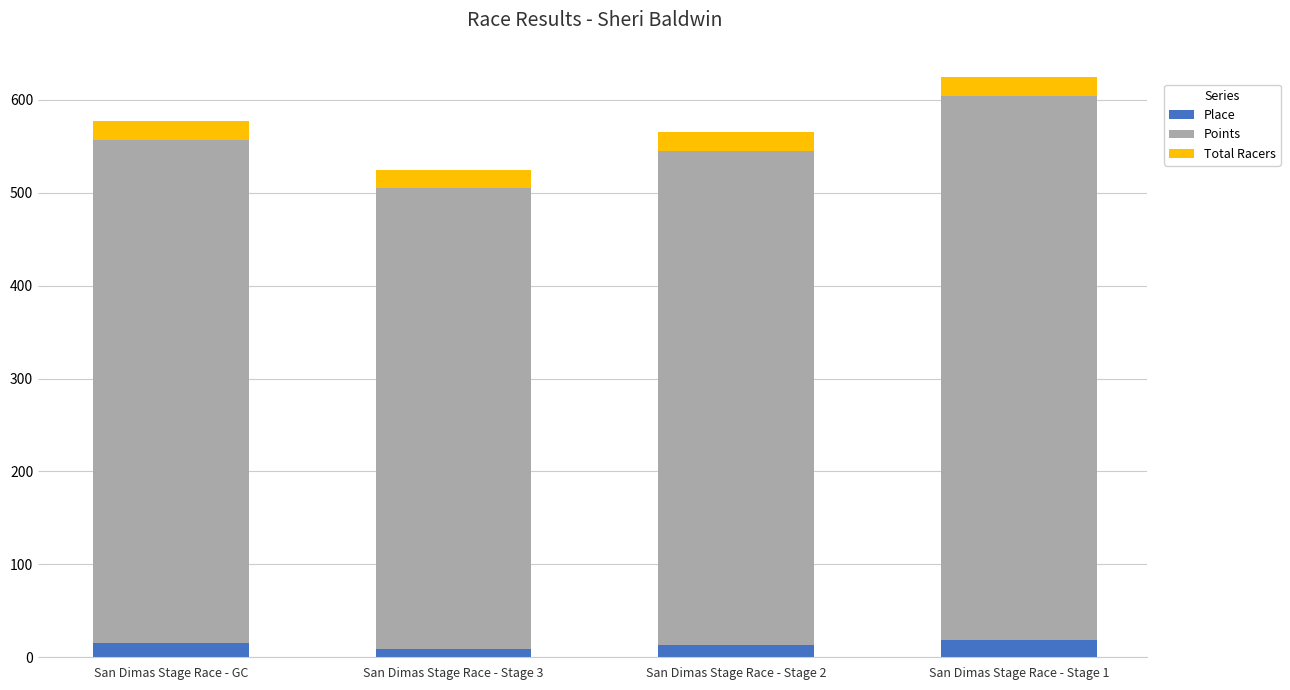

What value does the Place series have at San Dimas Stage Race - GC?

15.0